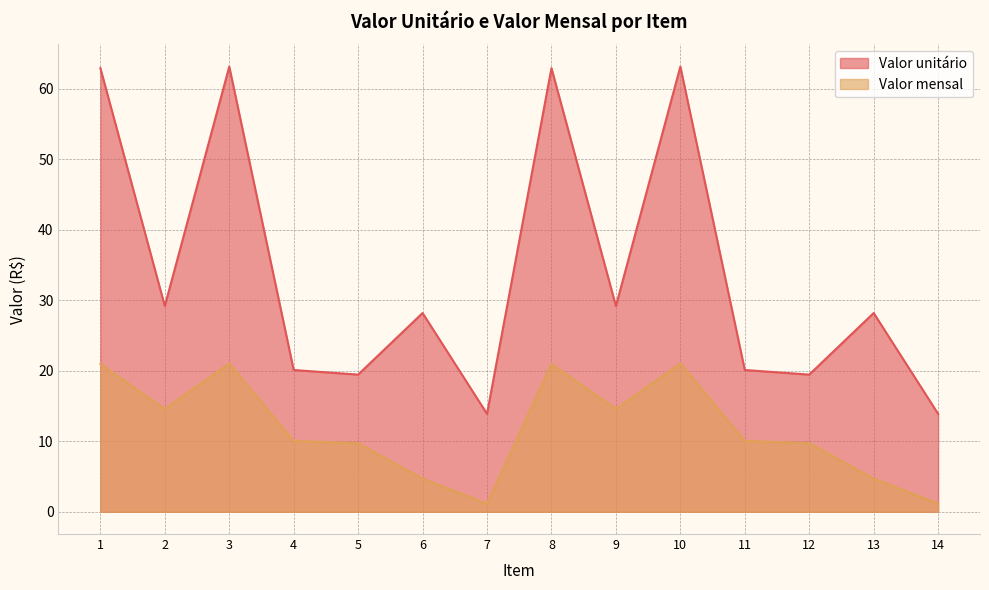

What is the difference between the highest and lowest values at 9?

14.6